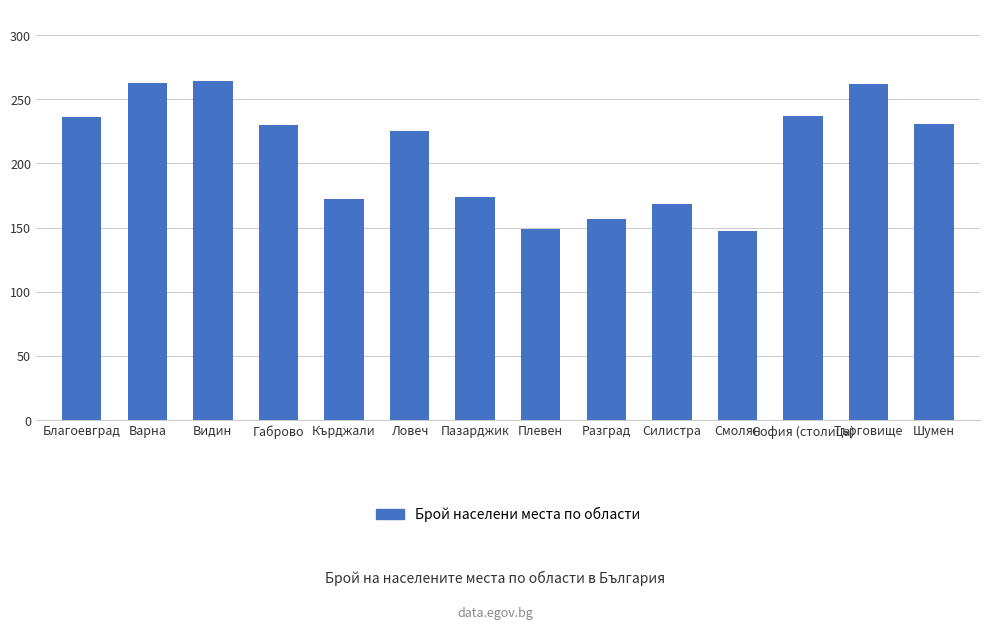

What is the label of the 9th bar from the left?

Разград